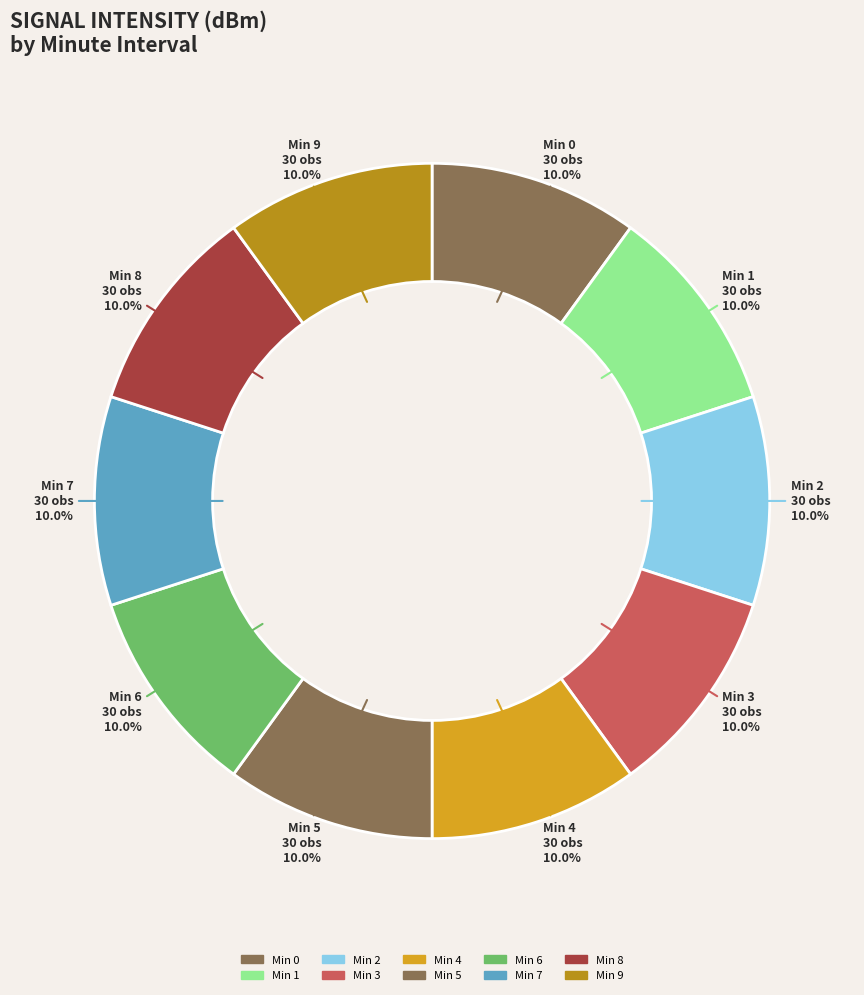

Approximately how many times larger is the value at Min 8 compared to Min 1?

1.0